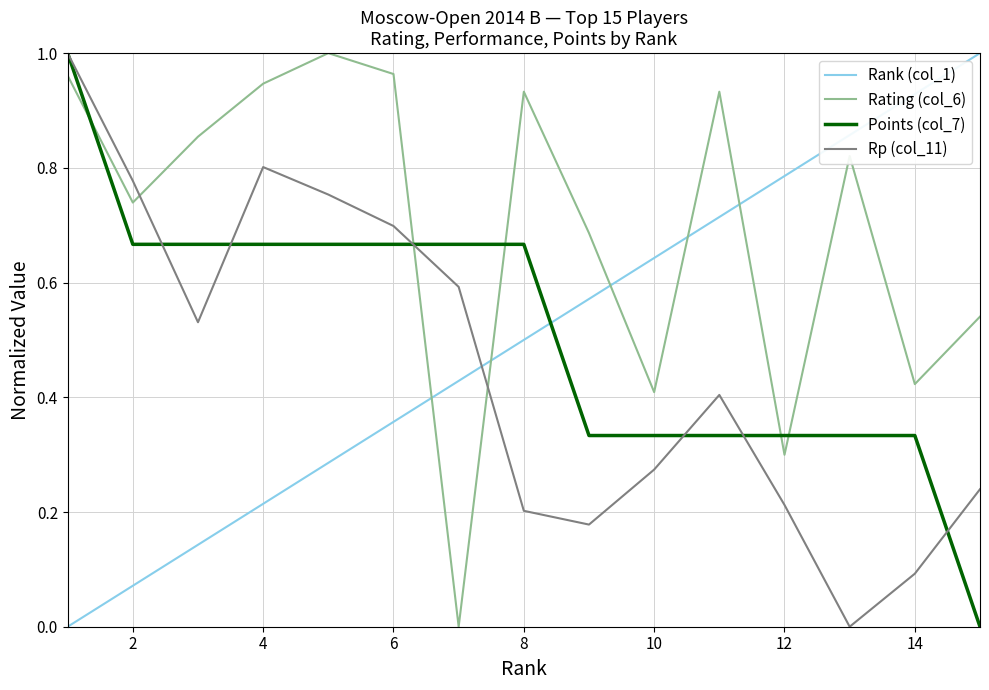

How many intersections are there between Rating (col_6) and Points (col_7)?

5